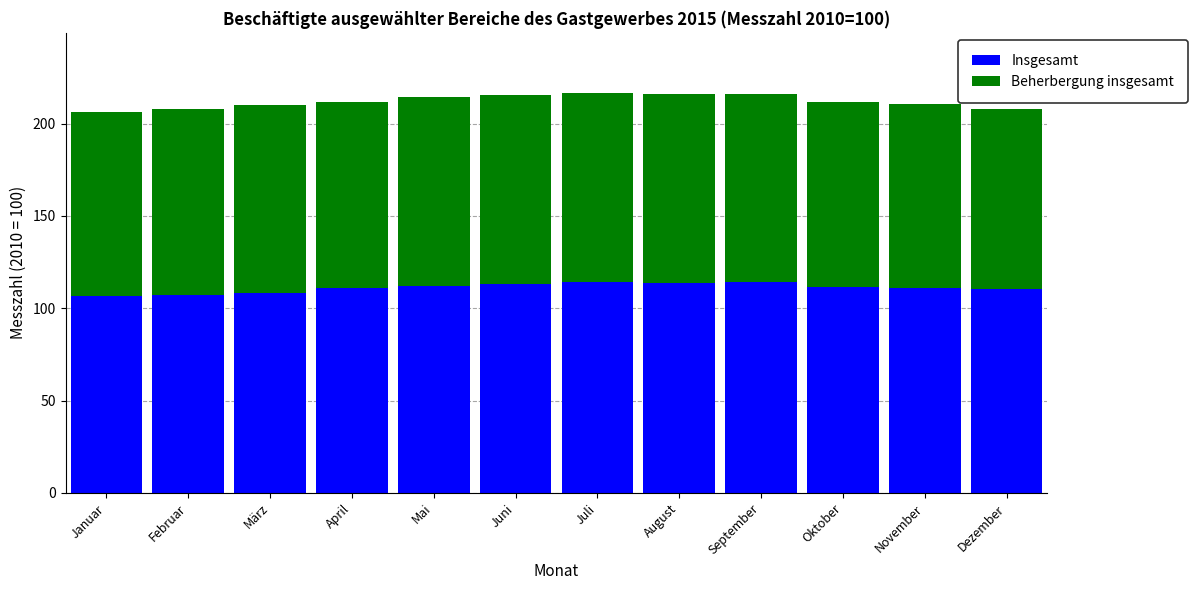

The Insgesamt series shows 112.2 at Mai. True or false?

True